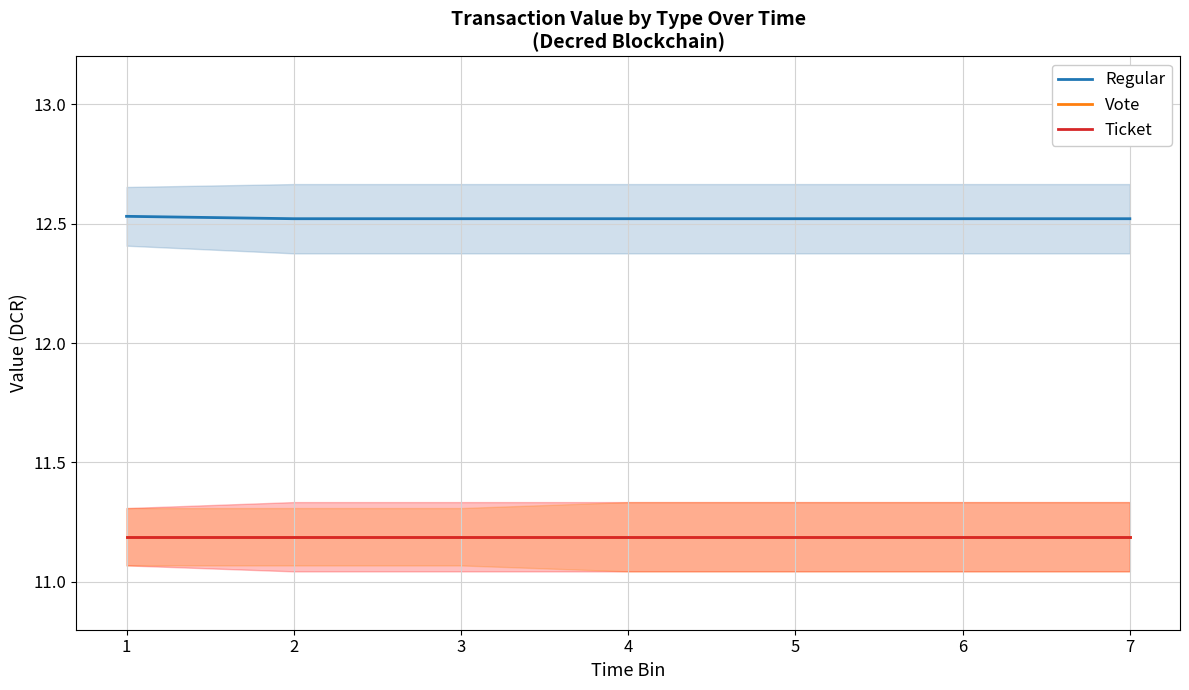

True or false: Vote and Regular cross at least once.

False